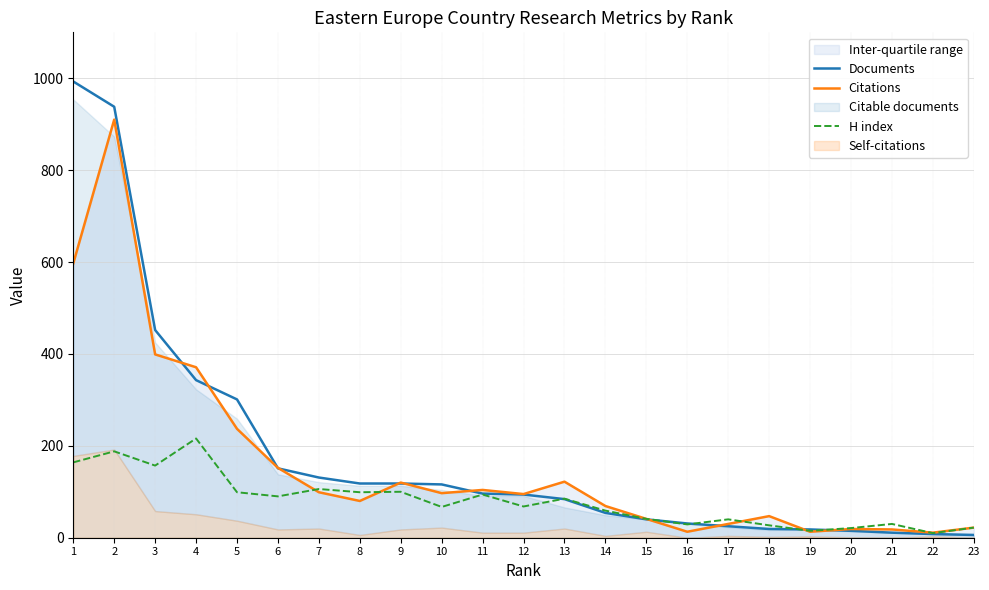

Does the chart have visible grid lines?

Yes